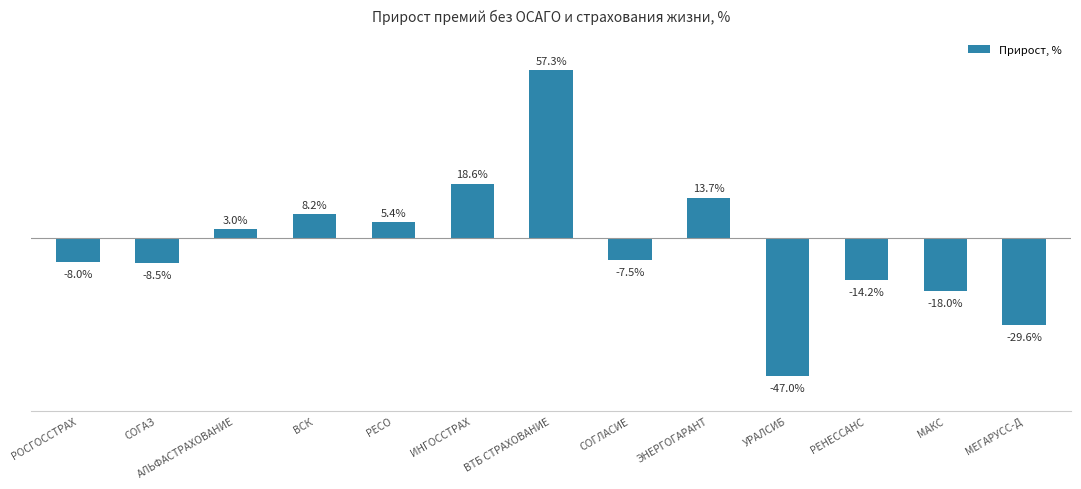

Where is the data nearest to the value 5?

РЕСО